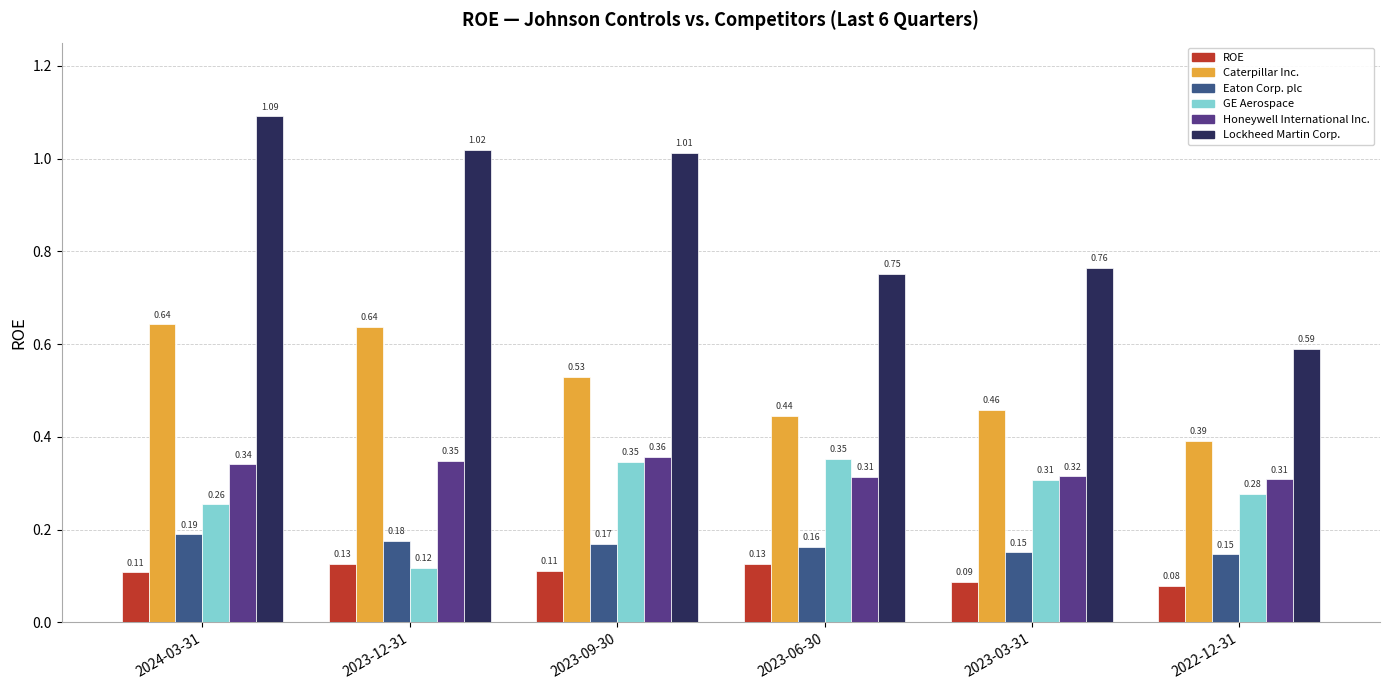

Which series has the widest spread of values?

Lockheed Martin Corp.